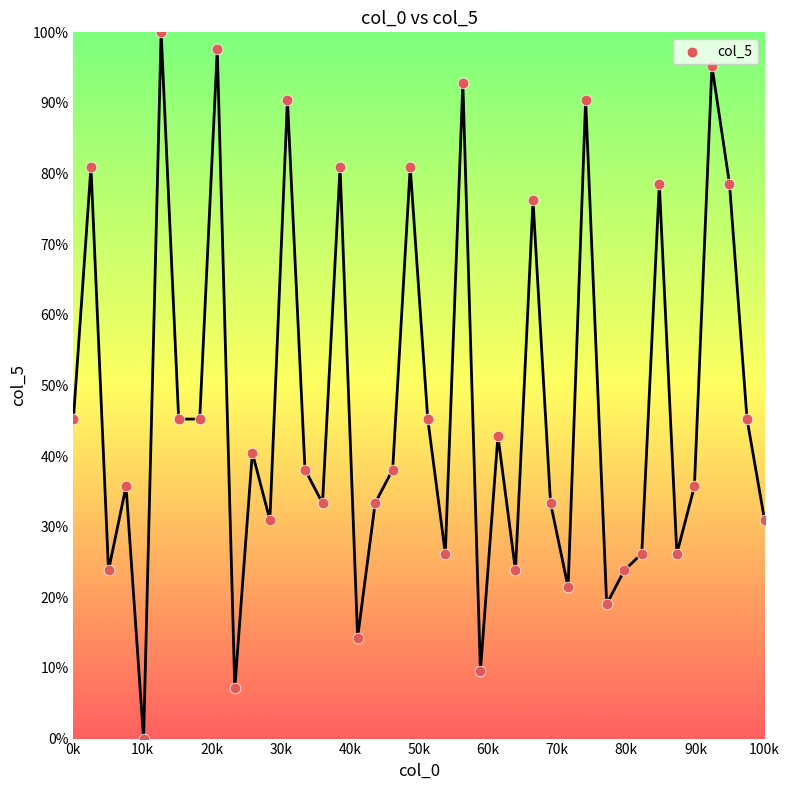

What is the range of X values (max minus min)?

100.0